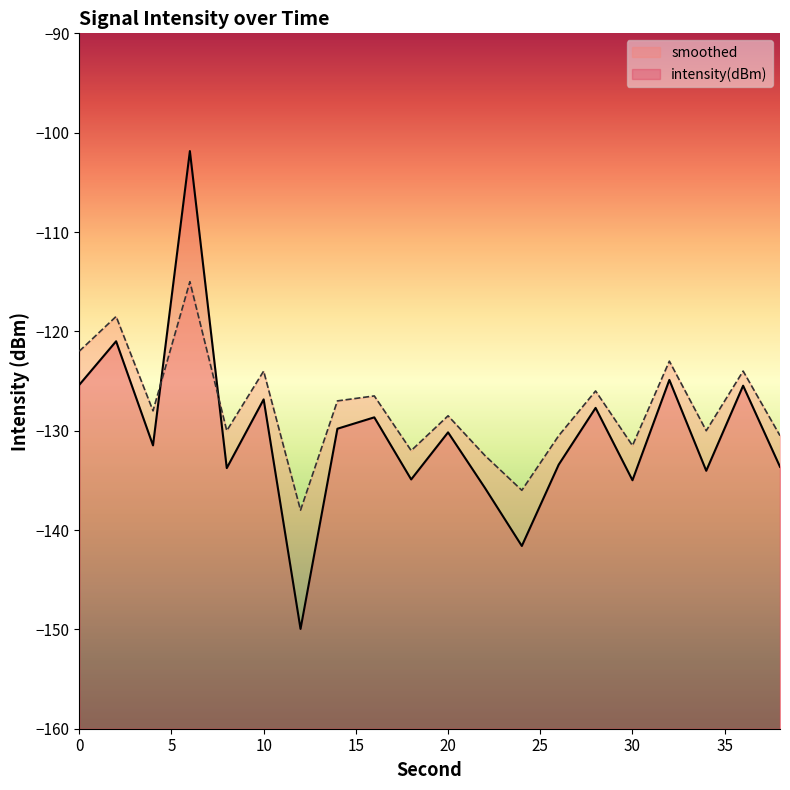

The smoothed series shows -30.4 at 16. True or false?

False